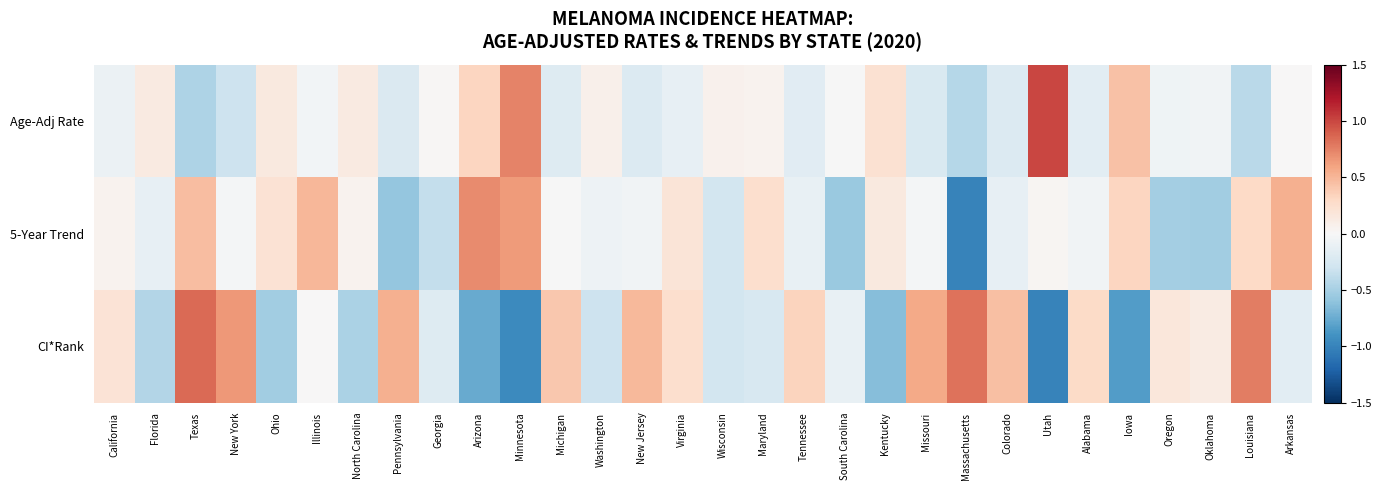

Which series changed the most between Utah and Arkansas?

Age-Adj Rate